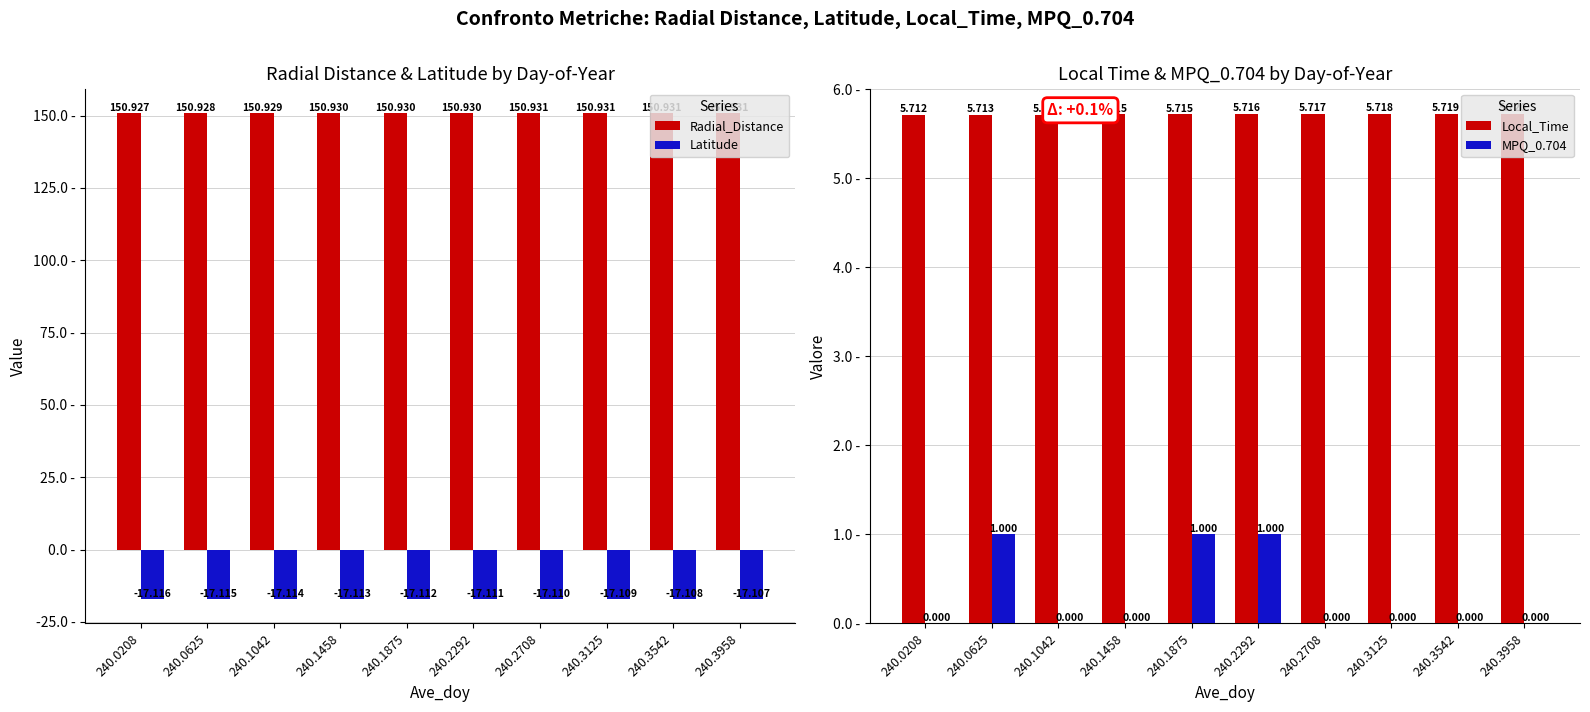

Is it true that Local_Time equals 9.9 at 240.1458?

False